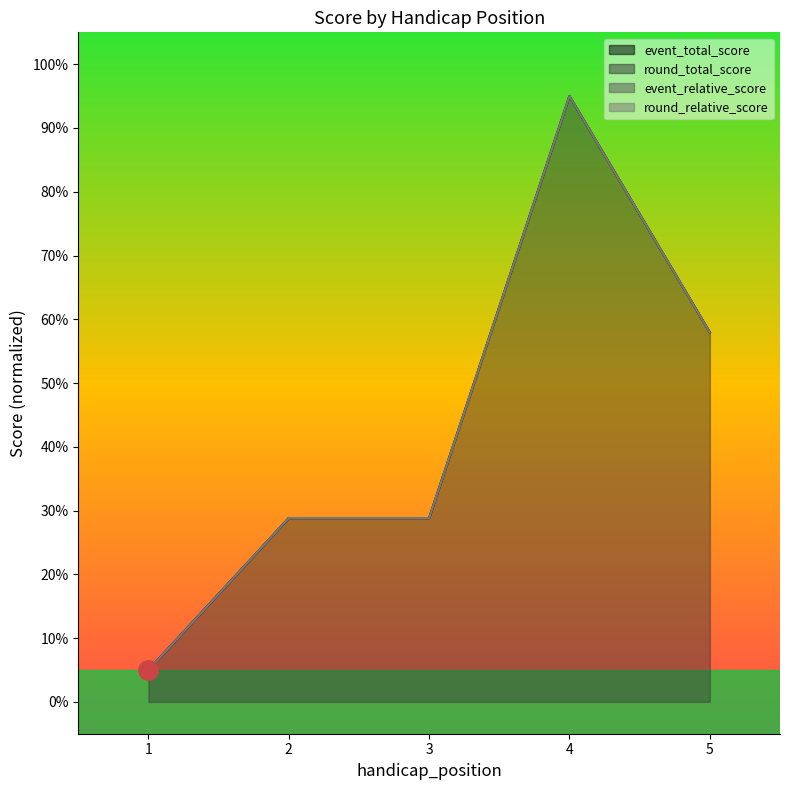

What is the difference between the round_total_score values at 3 and 1?

23.8